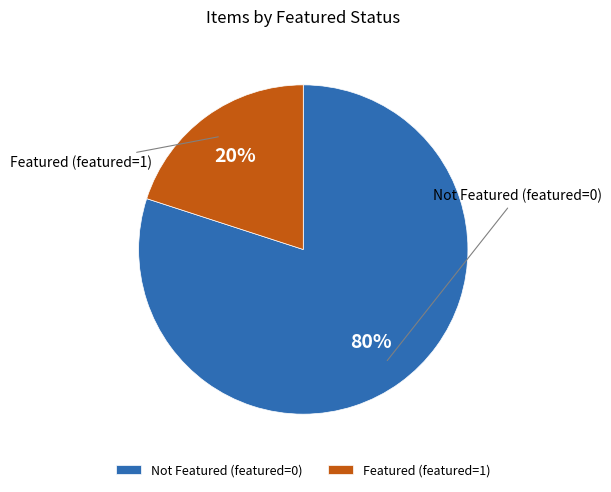

Rank the categories by value from lowest to highest.

Featured (featured=1), Not Featured (featured=0)